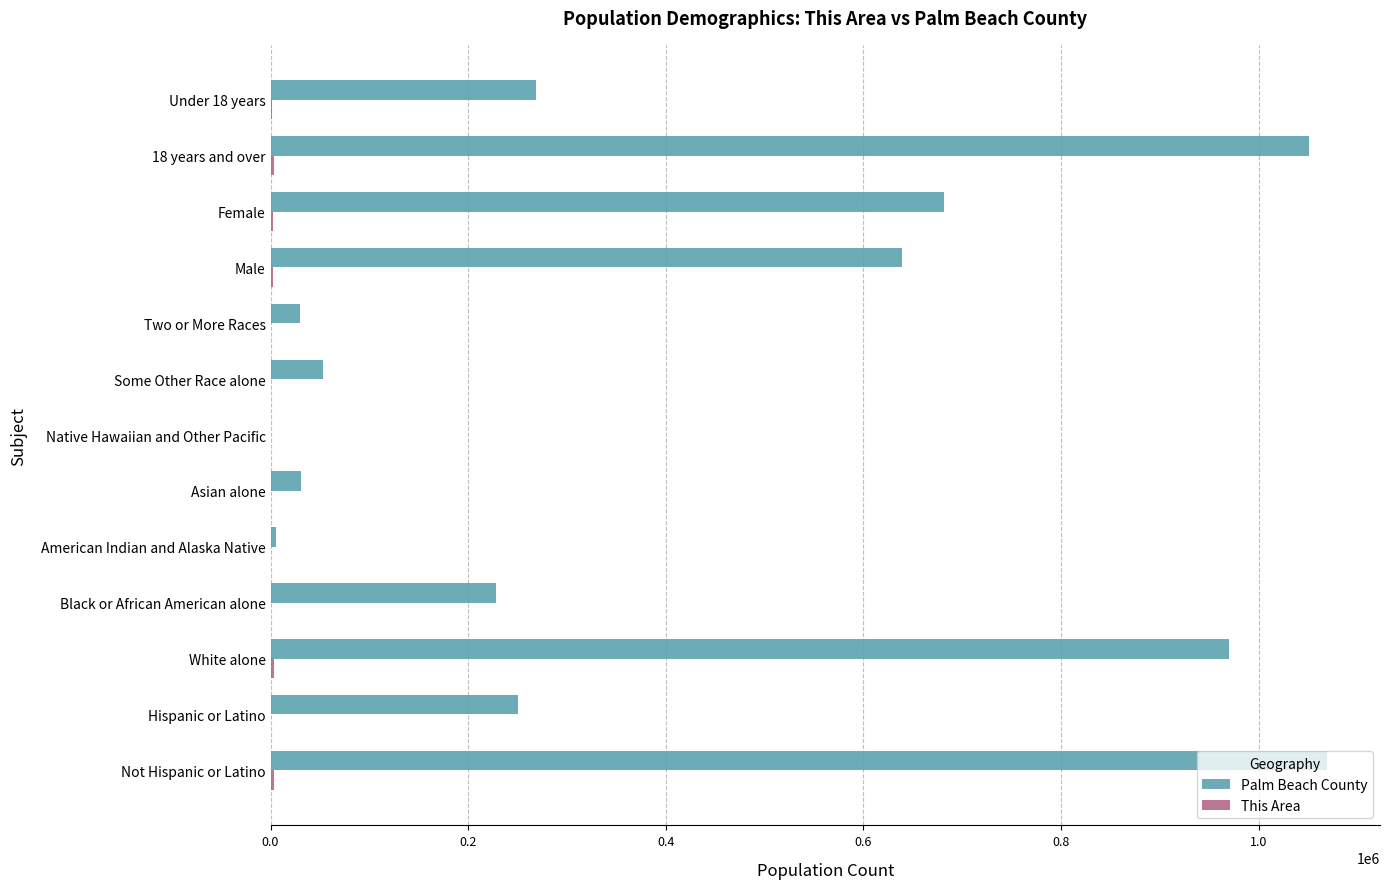

Which series has the largest total across all categories?

Palm Beach County